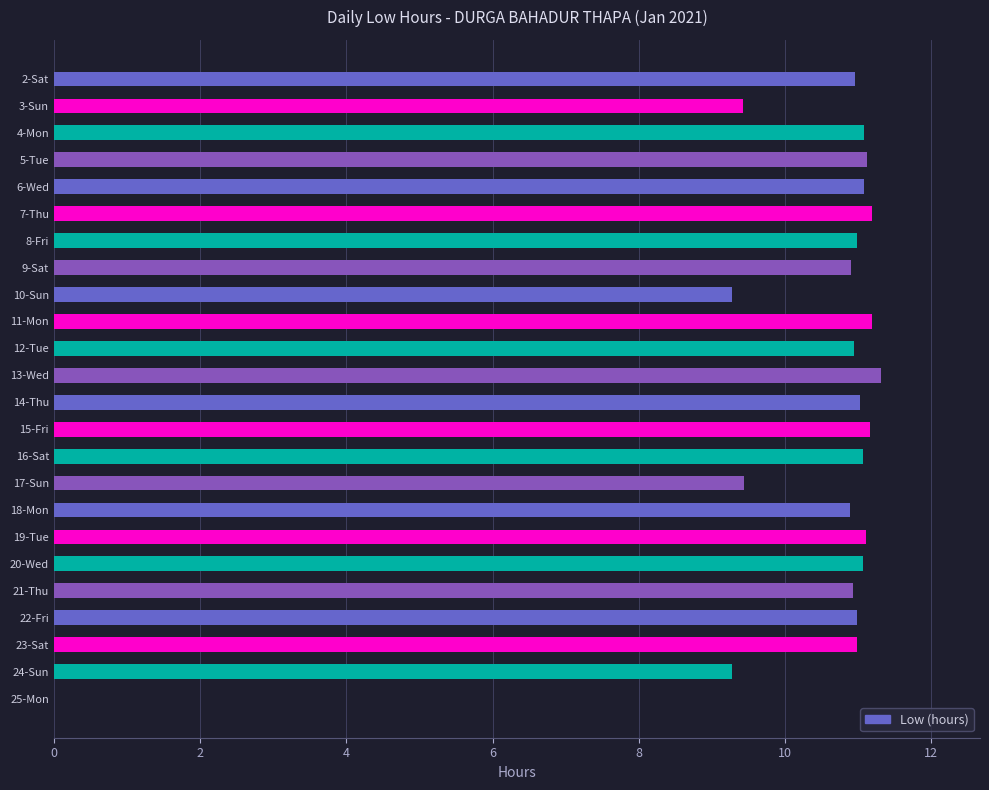

What is the greatest value displayed?

11.3